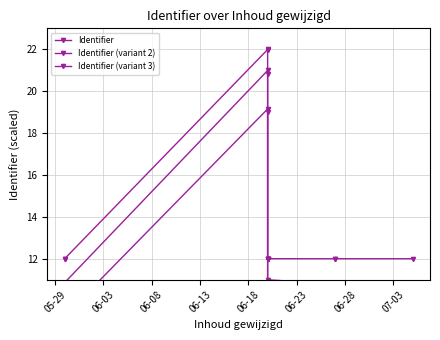

True or false: Identifier has a value of 18.6 at 07-03.

False